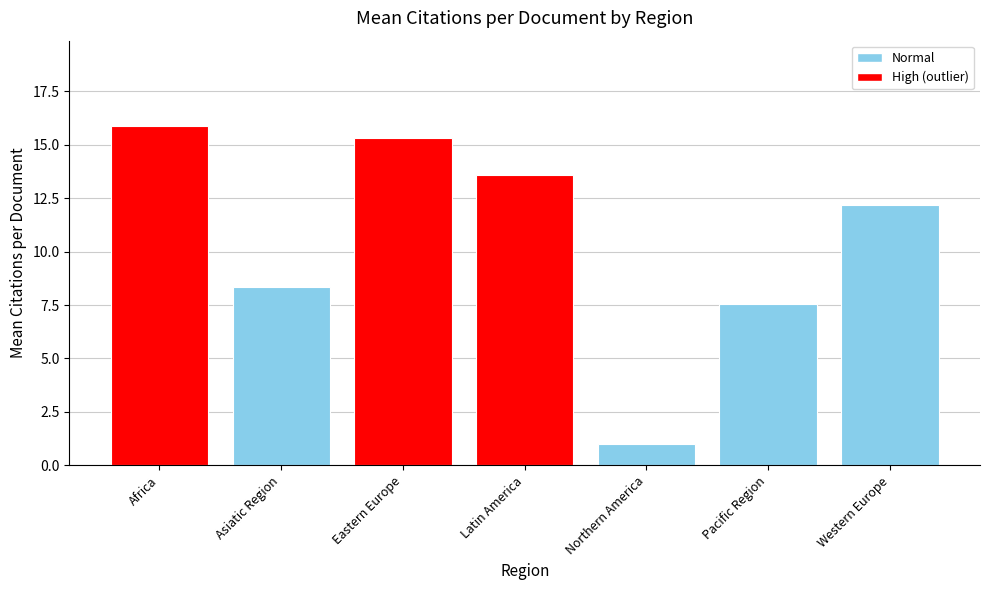

What is the ratio of the value at Northern America to the value at Eastern Europe?

0.1